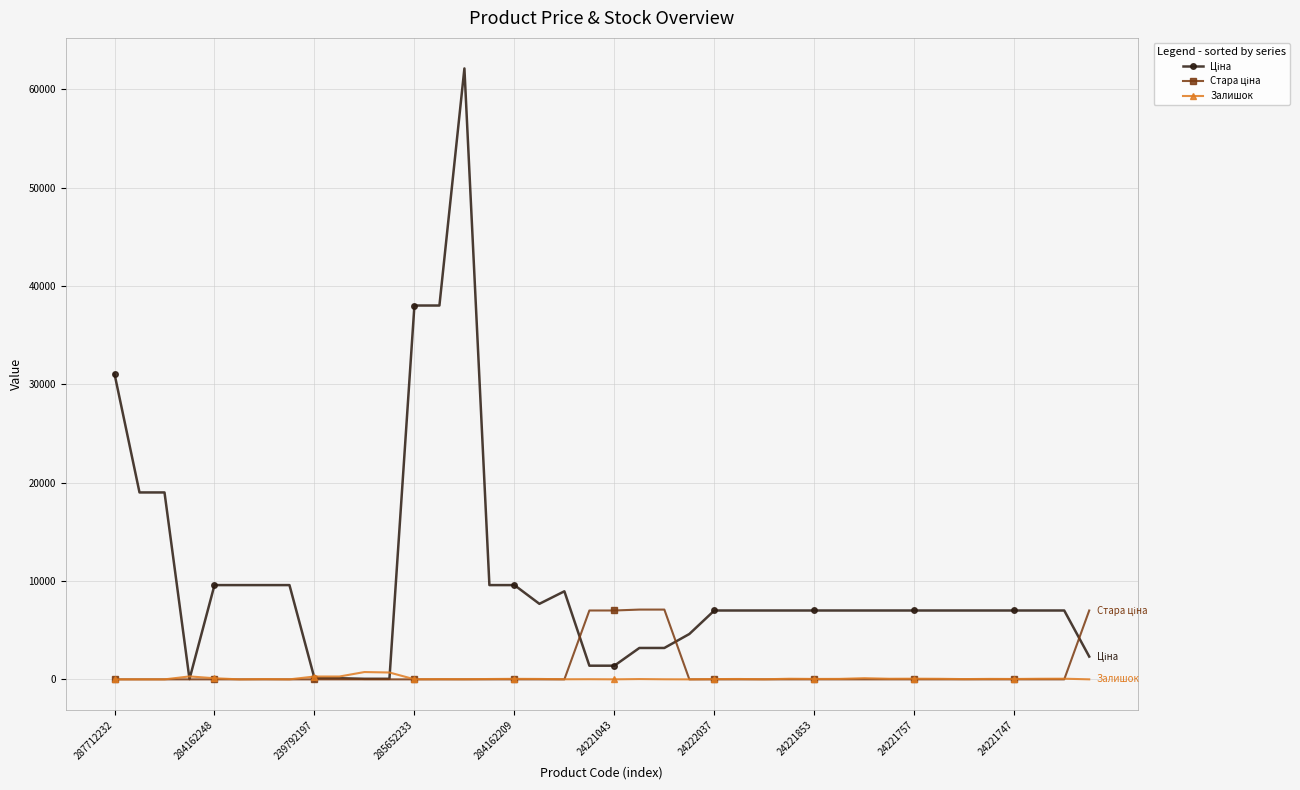

How many lines are shown in the chart?

3